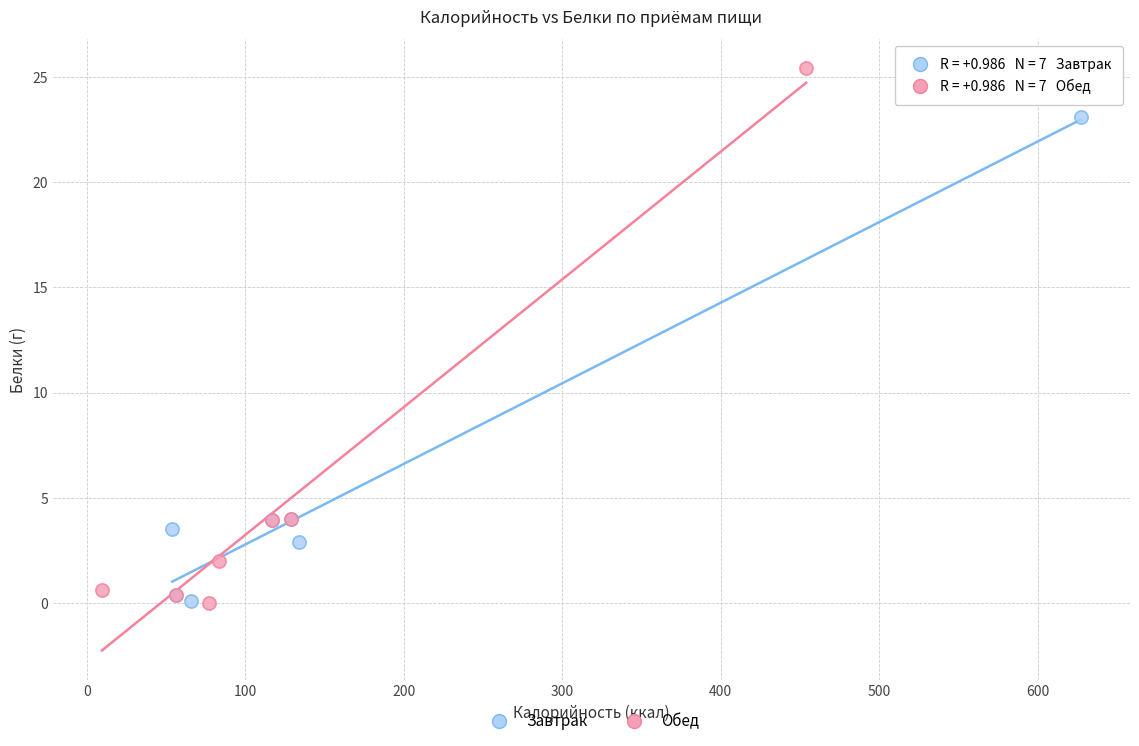

Which series has the largest Y range (max minus min)?

Обед